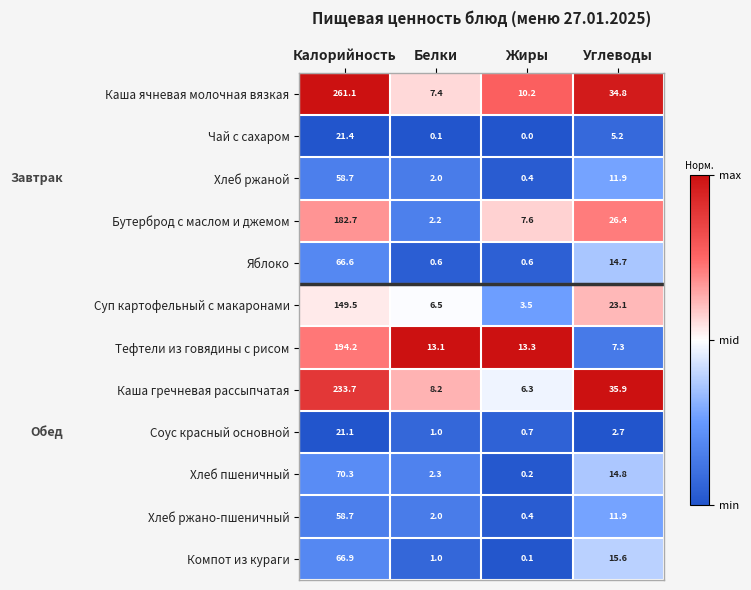

The Чай с сахаром series shows 0.1 at Белки. True or false?

True